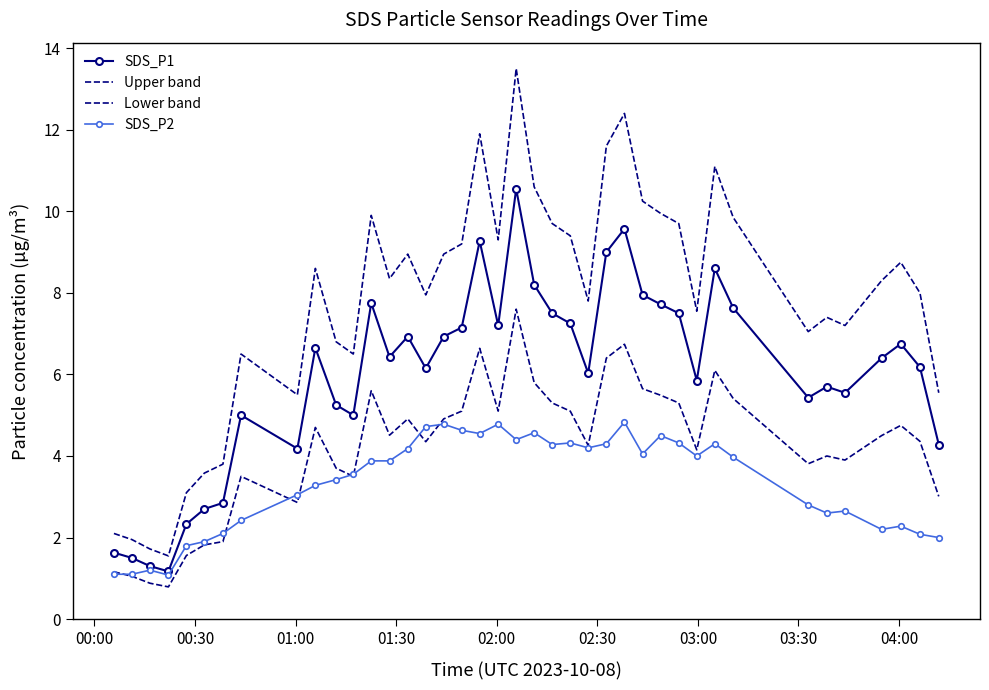

True or false: Lower band and SDS_P1 intersect in this chart.

False